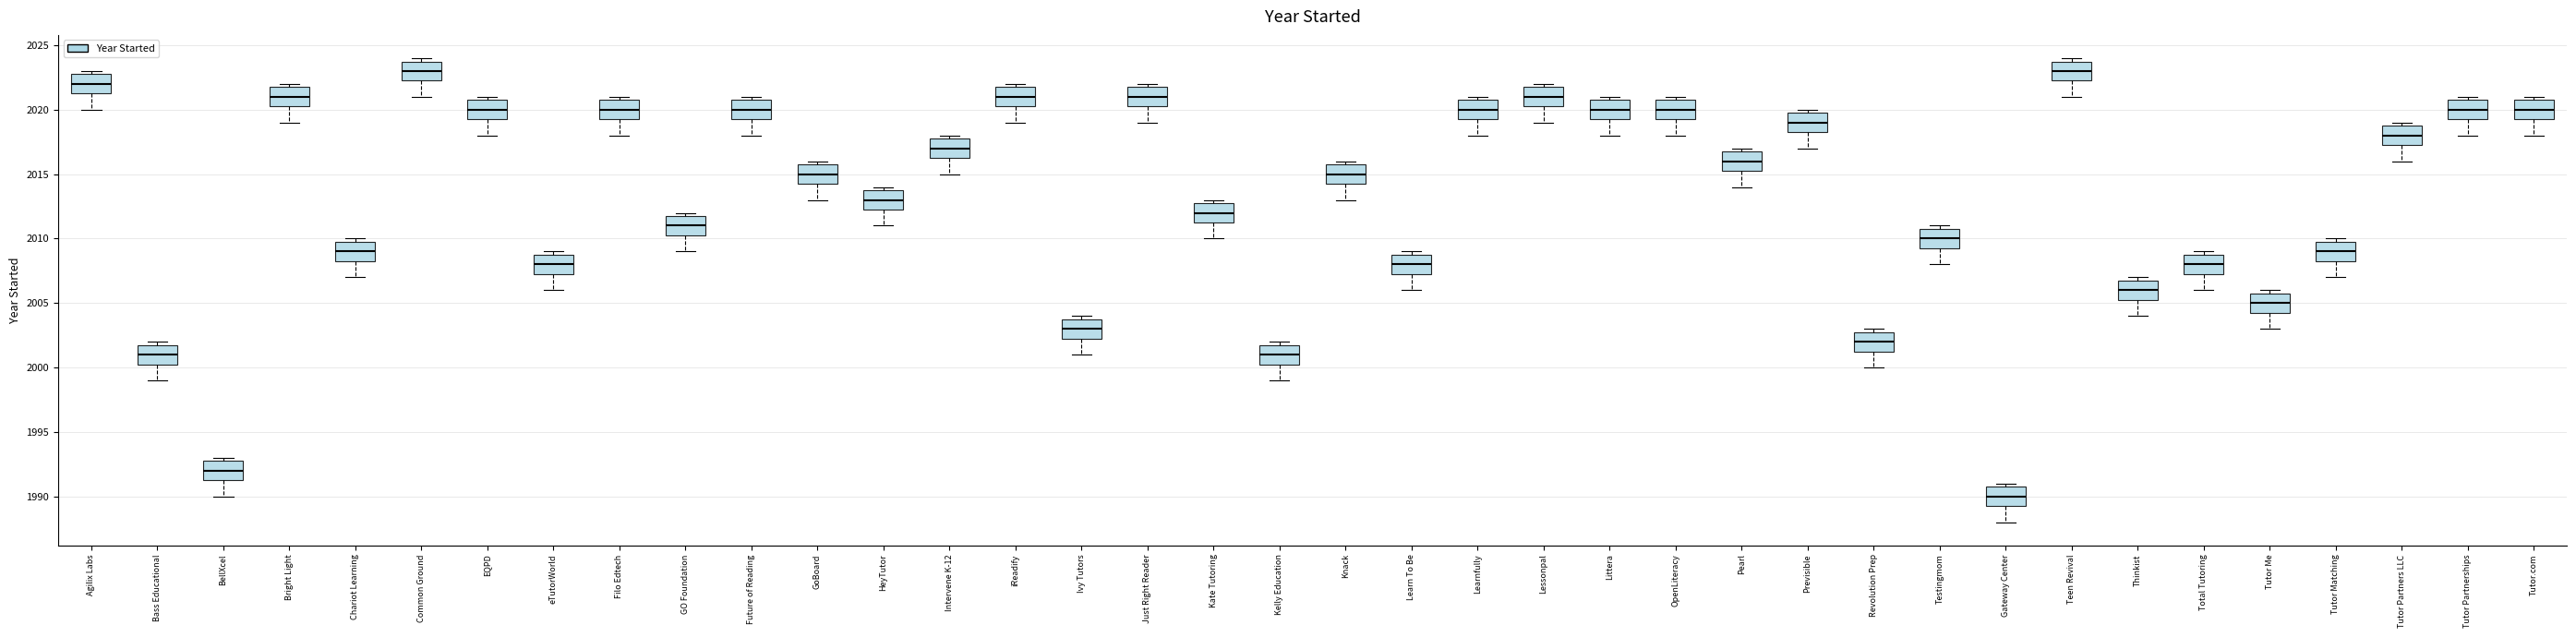

Where does the lower whisker of the box for Just Right Reader end on the y-axis? The values are not printed on the chart, so give them approximately, as read against the axis.

2019.0